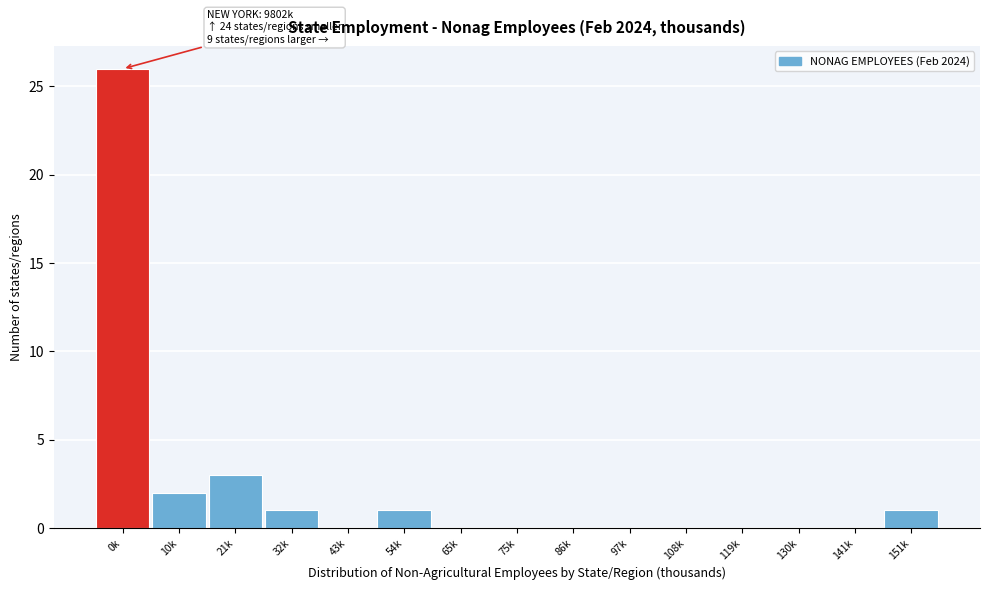

Reading left to right, what are all the values shown in this chart?

0k=26	10k=2	21k=3	32k=1	43k=0	54k=1	65k=0	75k=0	86k=0	97k=0	108k=0	119k=0	130k=0	141k=0	151k=1